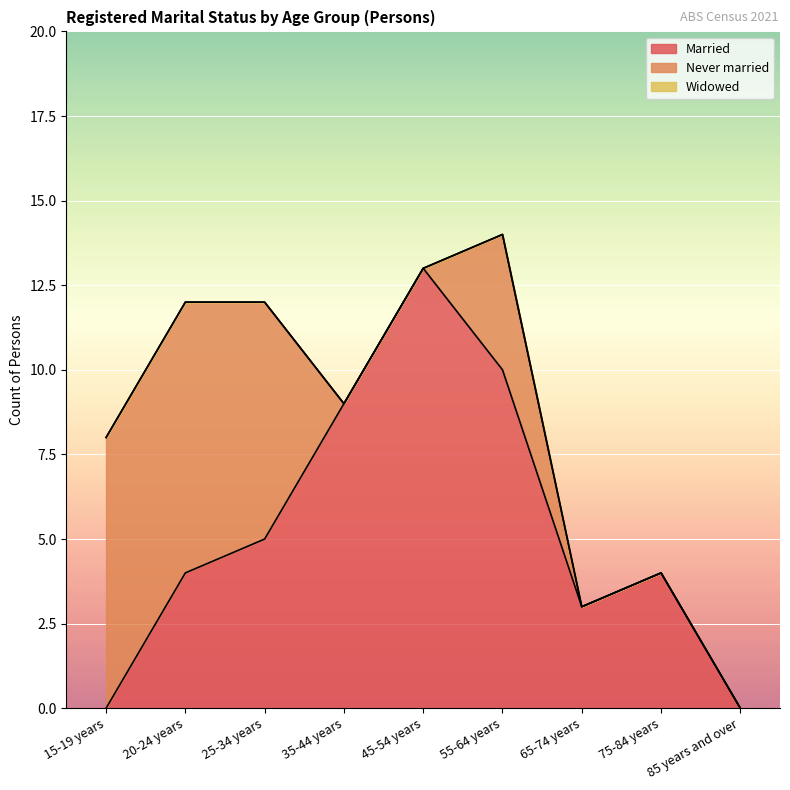

Which series has the widest spread of values?

Married